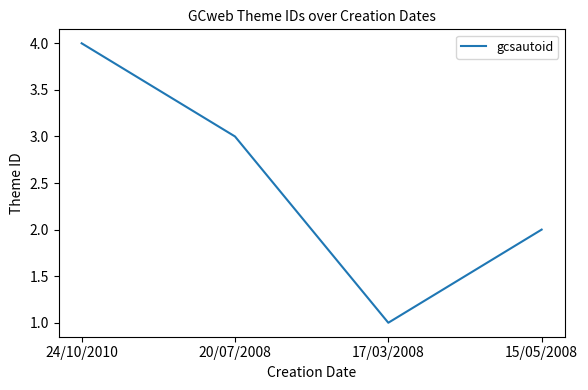

Where does the data first go above 3?

24/10/2010